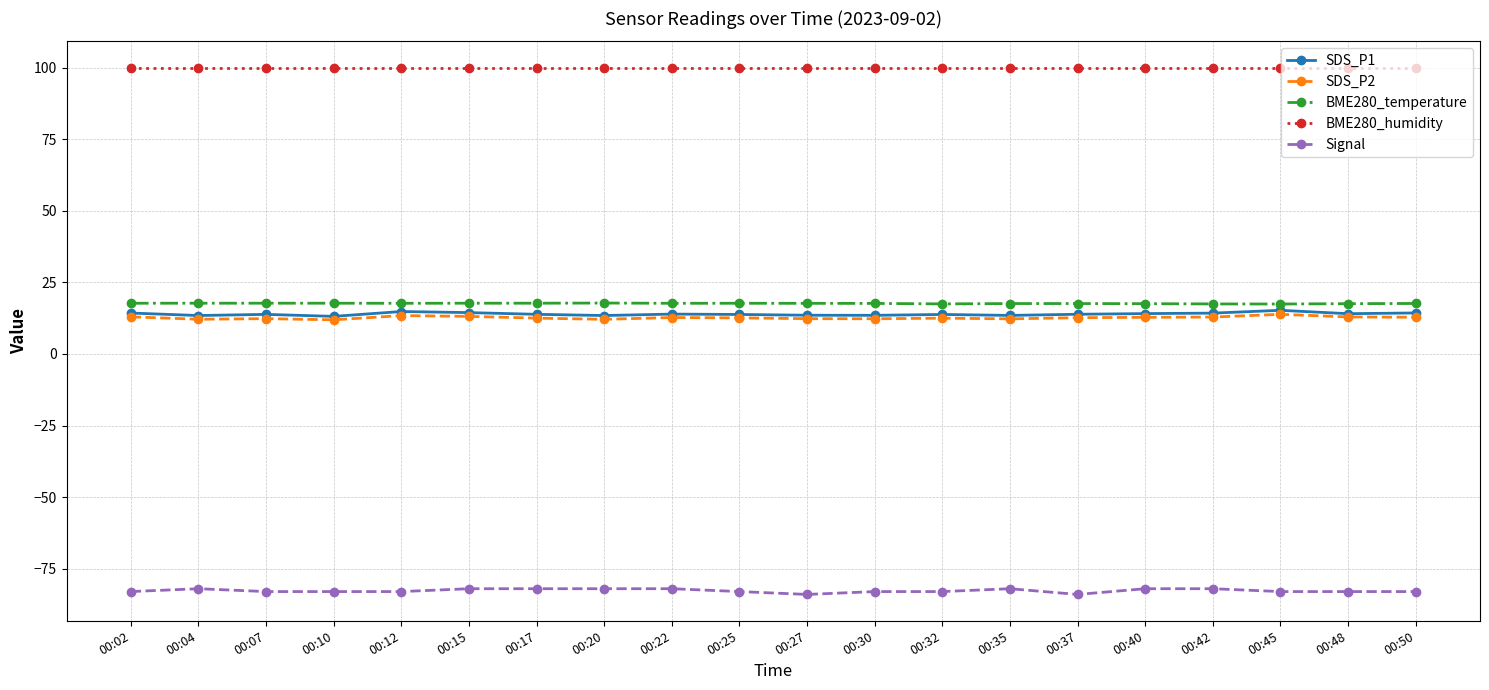

The SDS_P2 series shows 2.6 at 00:30. True or false?

False